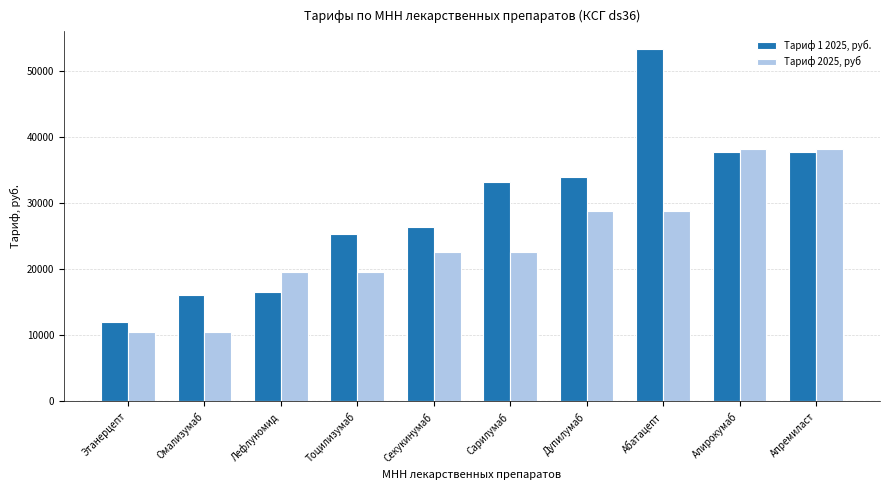

Which series has the widest spread of values?

Тариф 1 2025, руб.